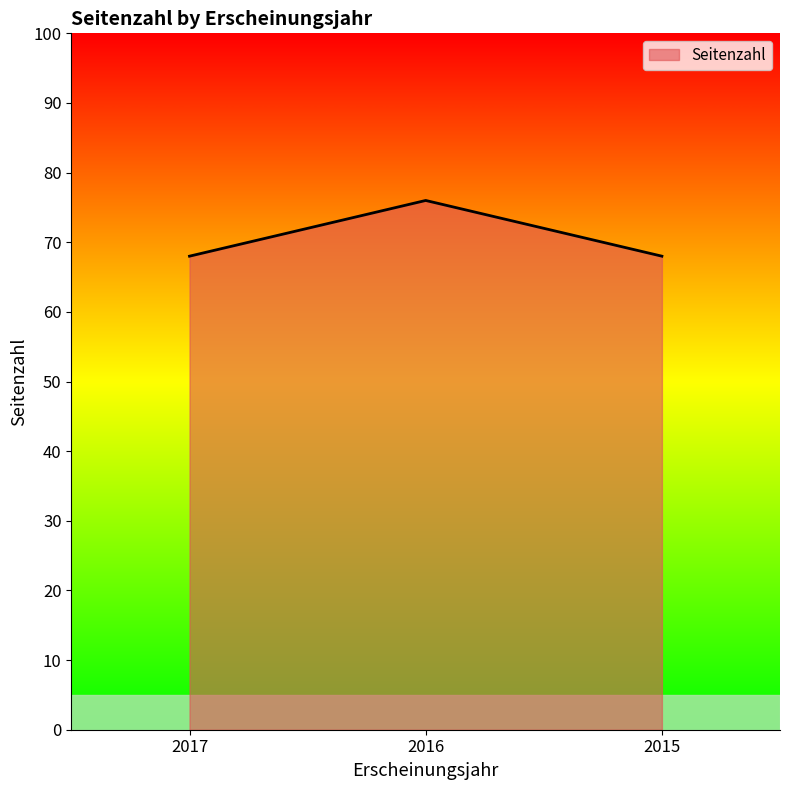

How many lines are shown in the chart?

1